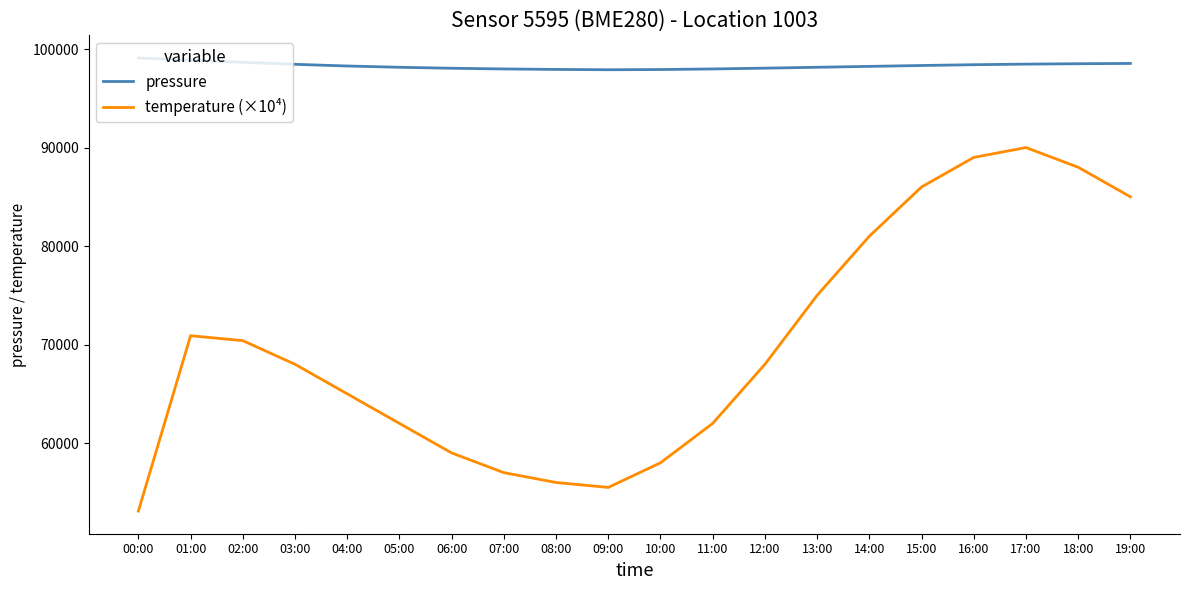

At how many categories does at least one series exceed 94883?

20